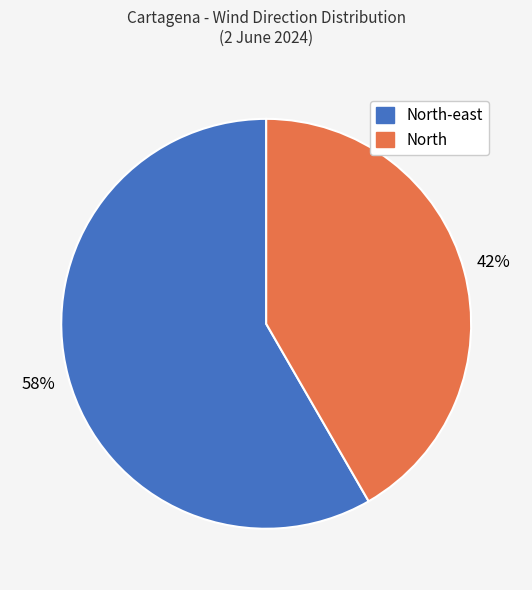

Is there a majority slice in this chart?

Yes